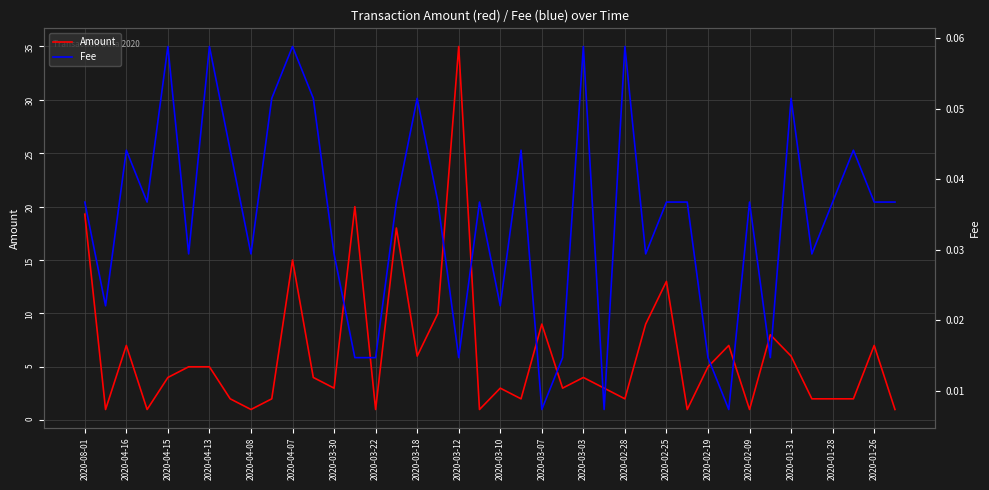

The Amount series shows 4.0 at 2020-03-03. True or false?

True